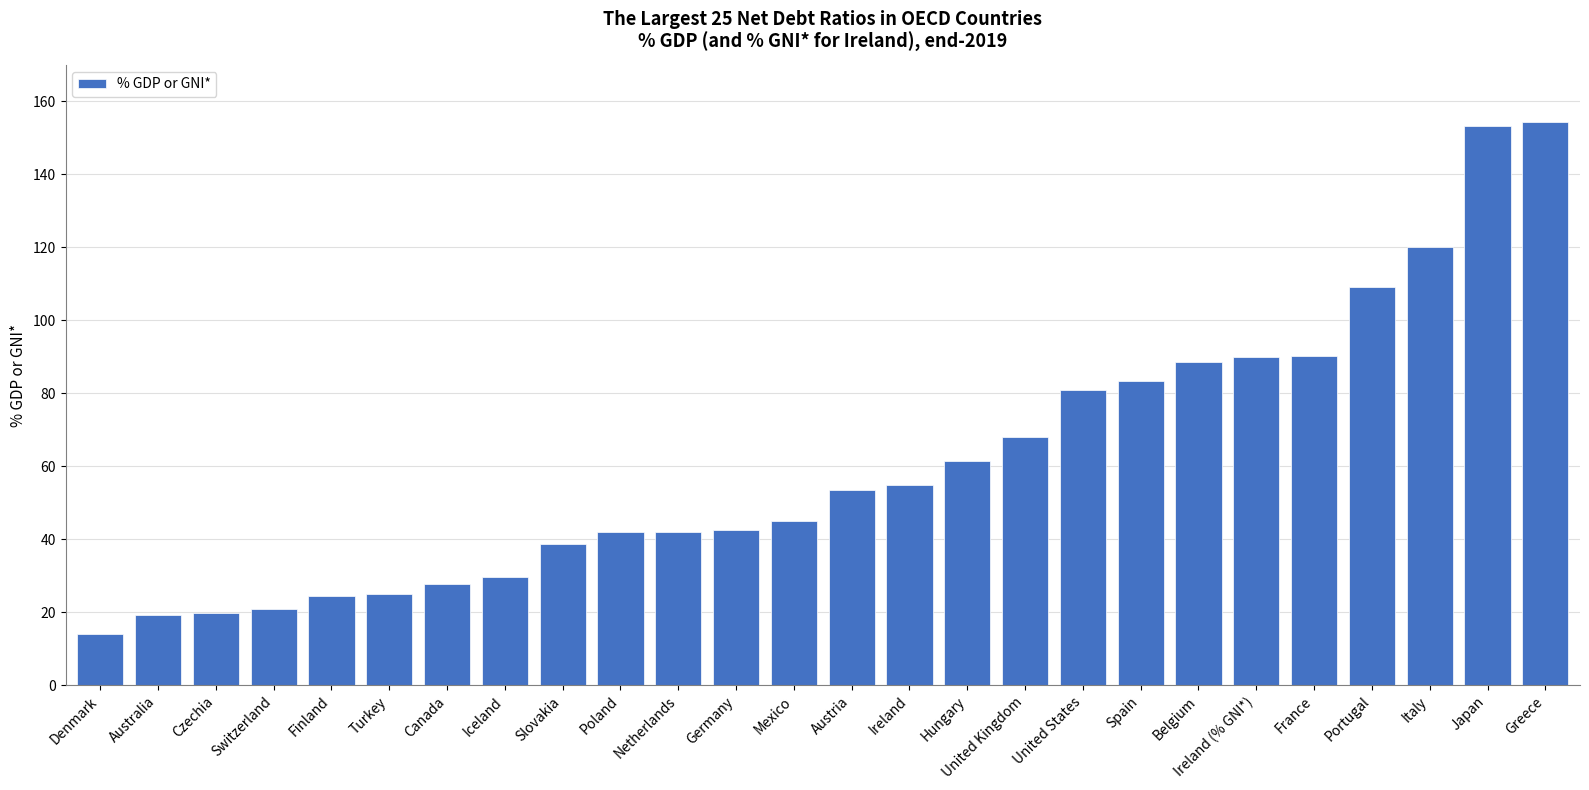

What is the sum of the values at Spain and Greece?

237.6